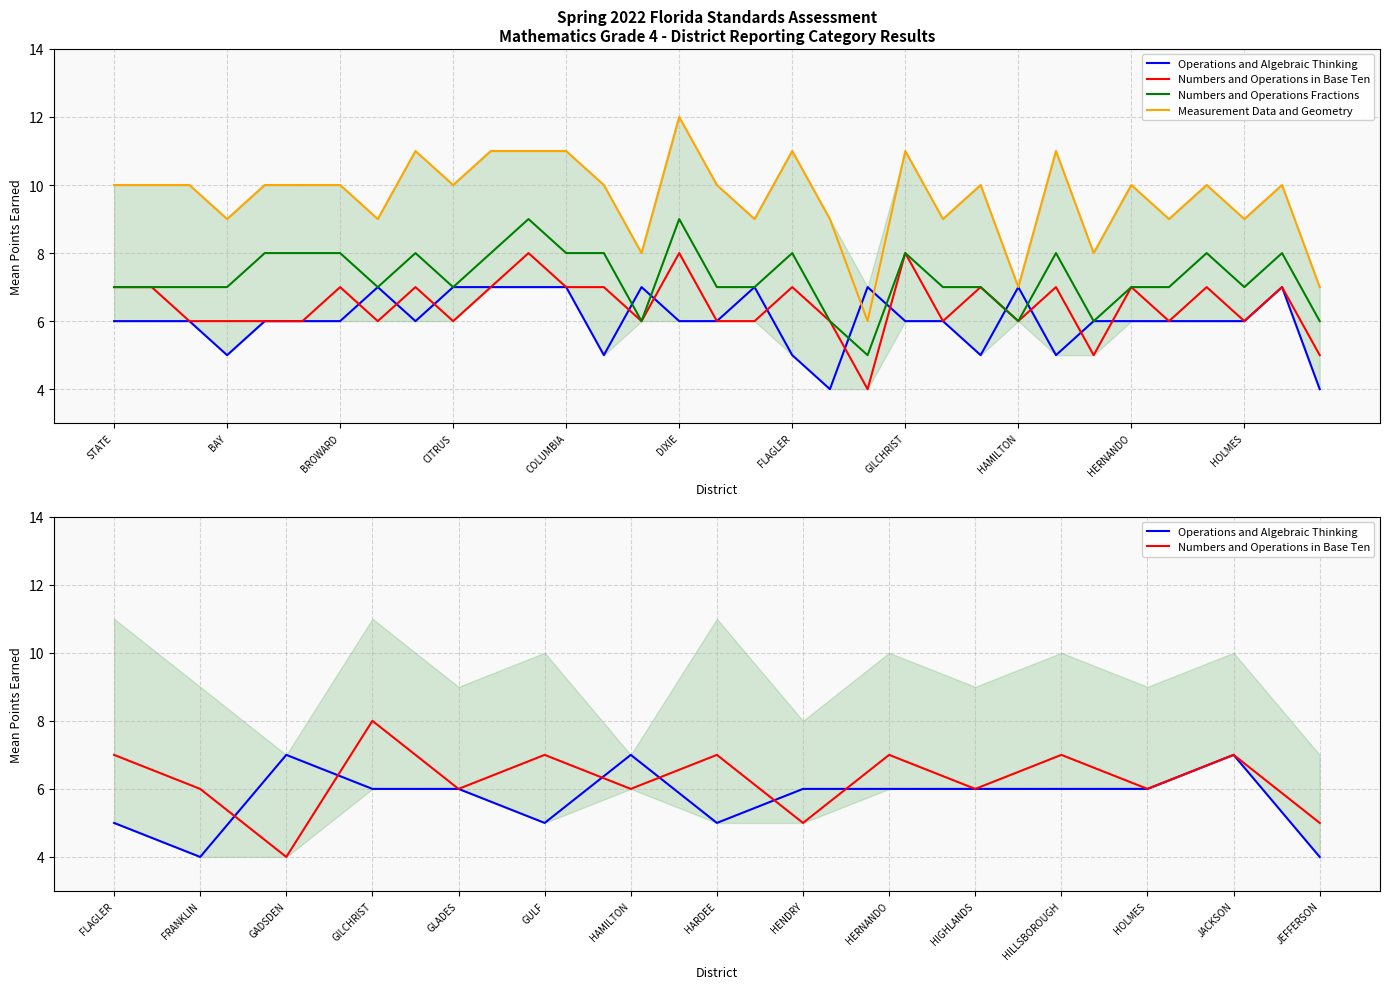

Reading right to left, extract all data points from this chart.

Operations and Algebraic Thinking: 4	7	6	6	6	6	6	5	7	5	6	6	7	4	5	7	6	6	7	5	7	7	7	7	6	7	6	6	6	5	6	6	6
Numbers and Operations in Base Ten: 5	7	6	7	6	7	5	7	6	7	6	8	4	6	7	6	6	8	6	7	7	8	7	6	7	6	7	6	6	6	6	7	7
Numbers and Operations Fractions: 6	8	7	8	7	7	6	8	6	7	7	8	5	6	8	7	7	9	6	8	8	9	8	7	8	7	8	8	8	7	7	7	7
Measurement Data and Geometry: 7	10	9	10	9	10	8	11	7	10	9	11	6	9	11	9	10	12	8	10	11	11	11	10	11	9	10	10	10	9	10	10	10